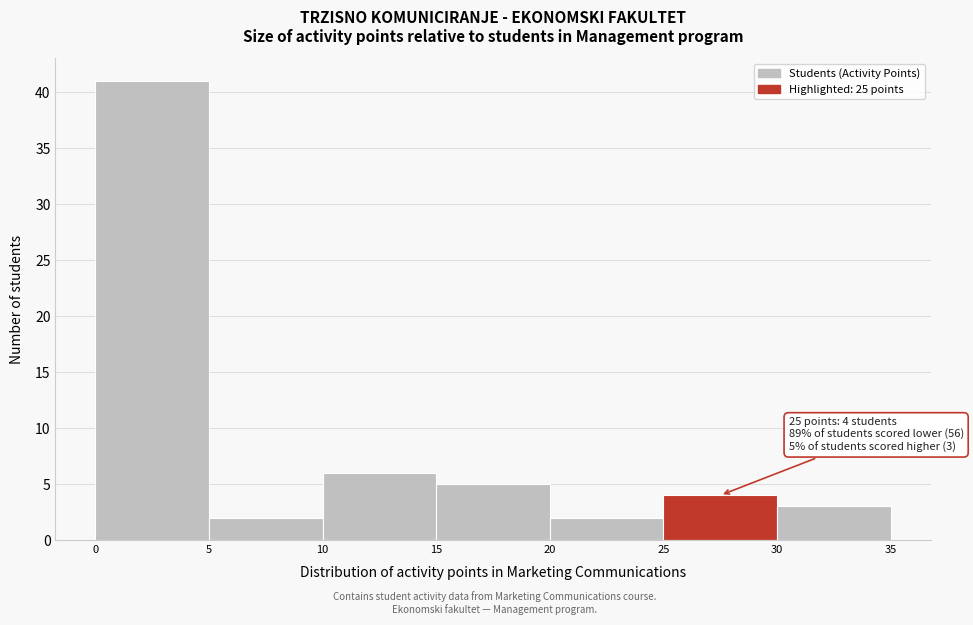

Which range on the x-axis has the tallest bar?

0 to 5